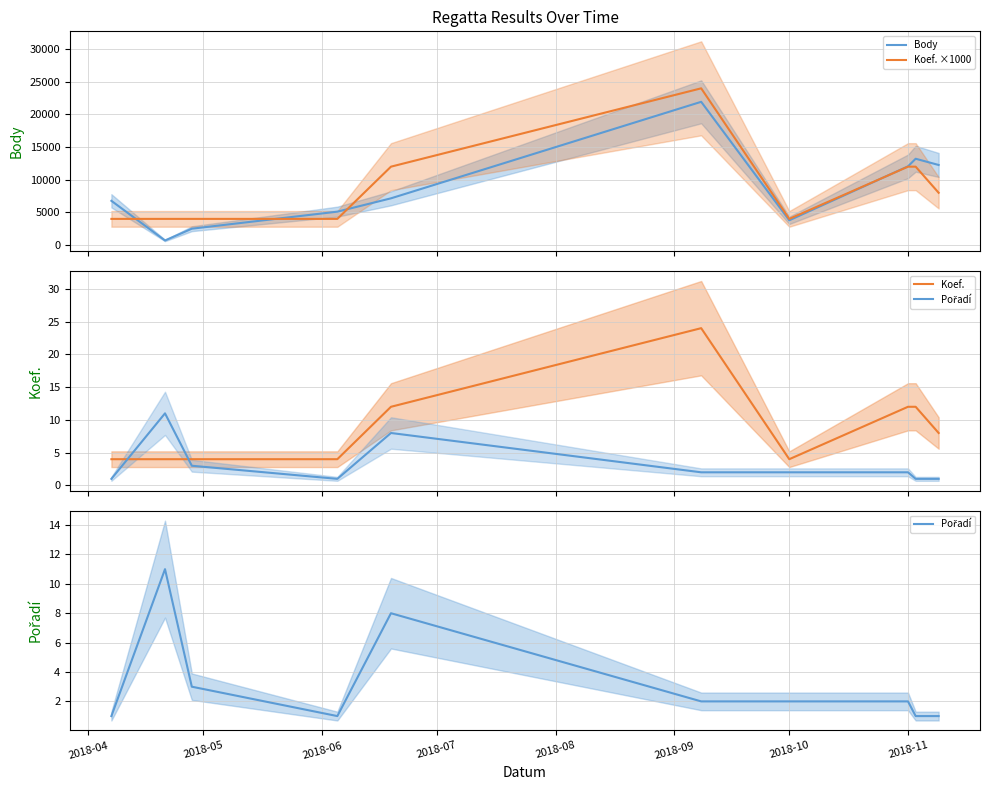

True or false: Pořadí and Koef. cross at least once.

True